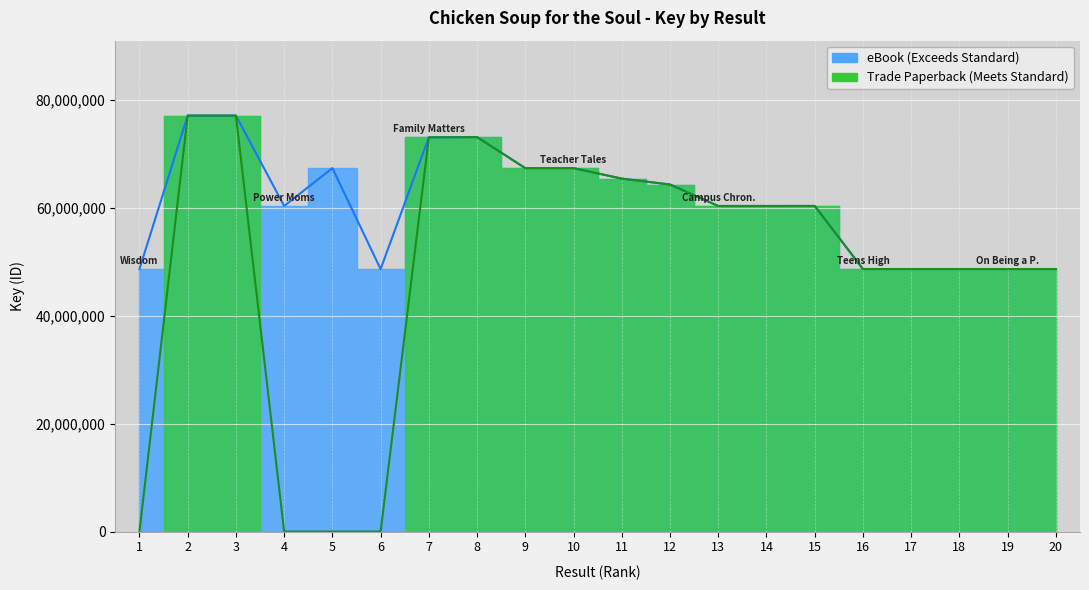

Rank the categories by value from lowest to highest.

6, 1, 19, 20, 16, 17, 18, 13, 4, 14, 15, 12, 11, 10, 9, 5, 7, 8, 3, 2